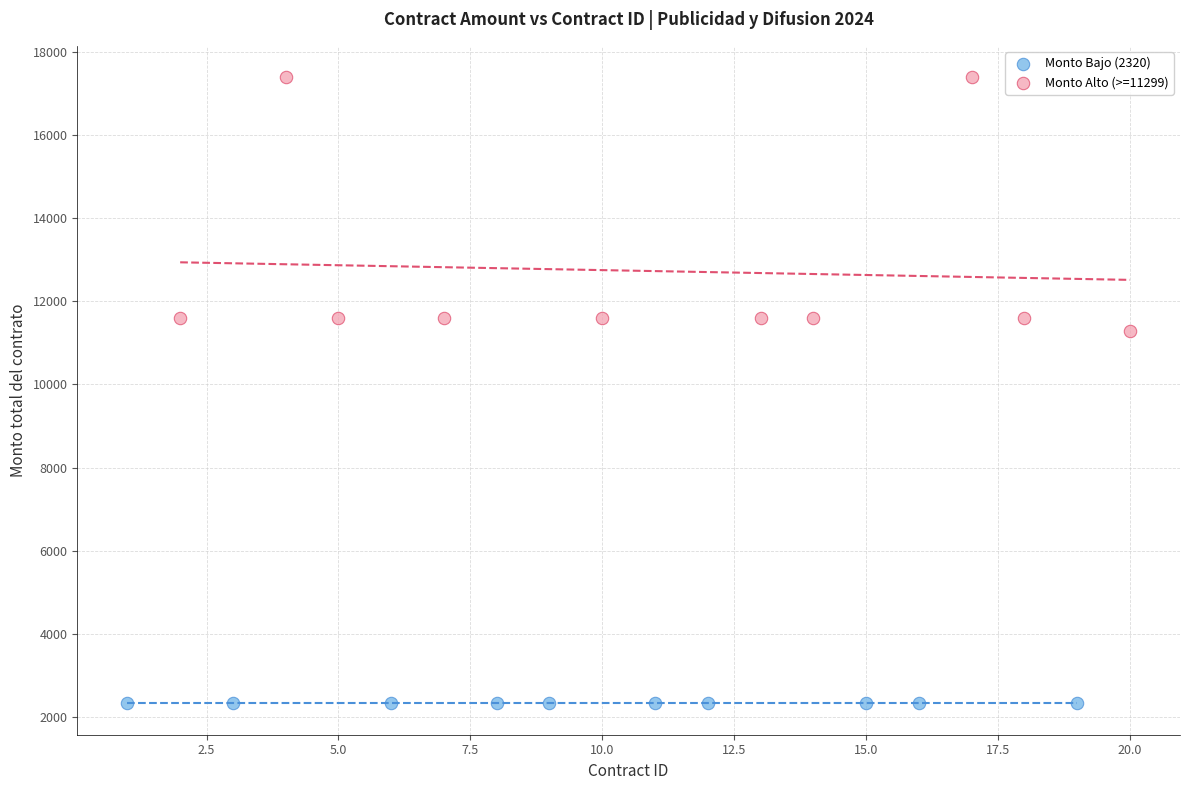

Which series contains the lowest Y value?

Monto Bajo (2320)